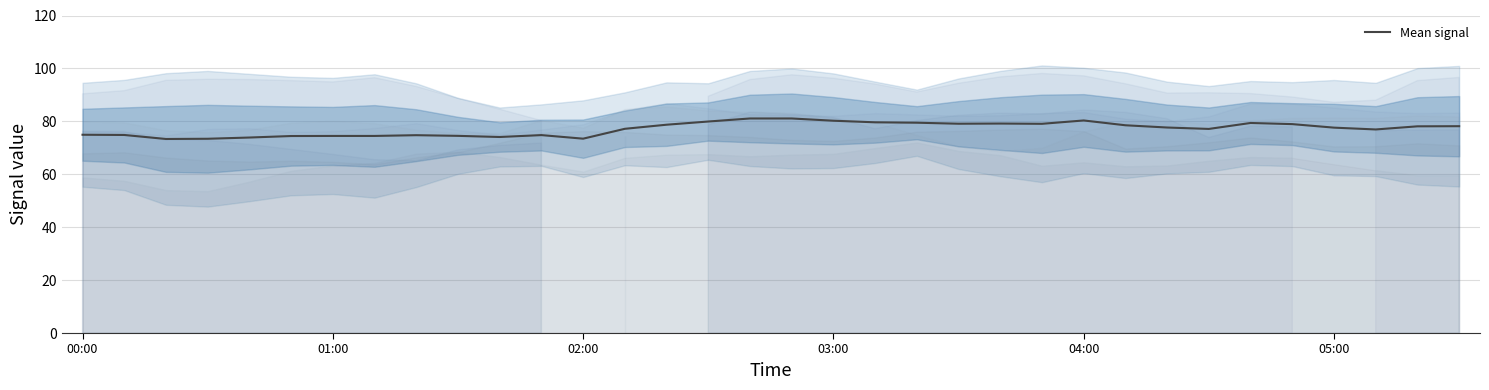

Is it true that Mean signal equals 112.1 at 01:00?

False